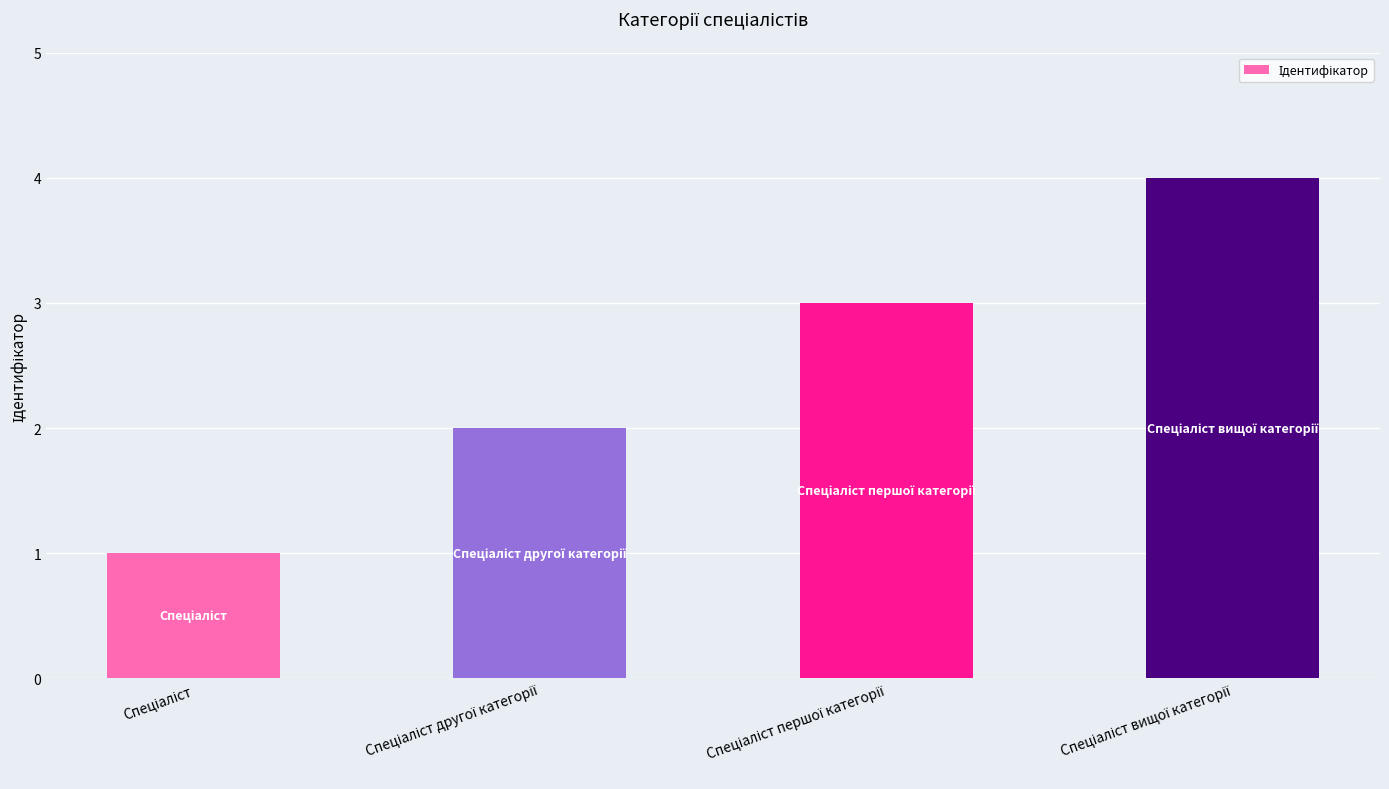

What is the sum of all values?

10